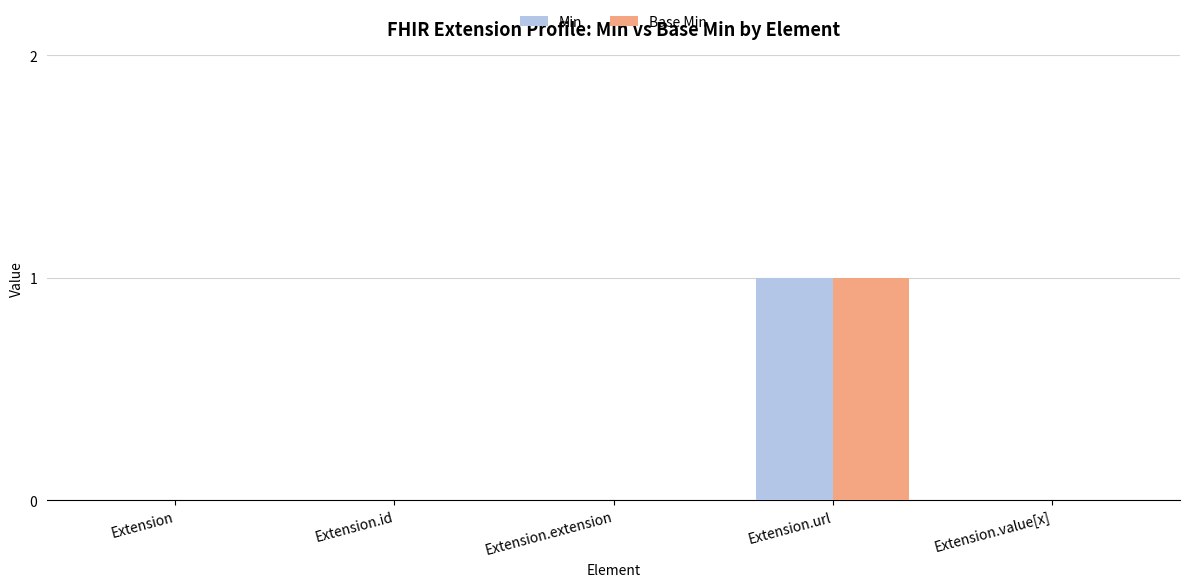

Is it true that Base Min equals 0 at Extension.value[x]?

True